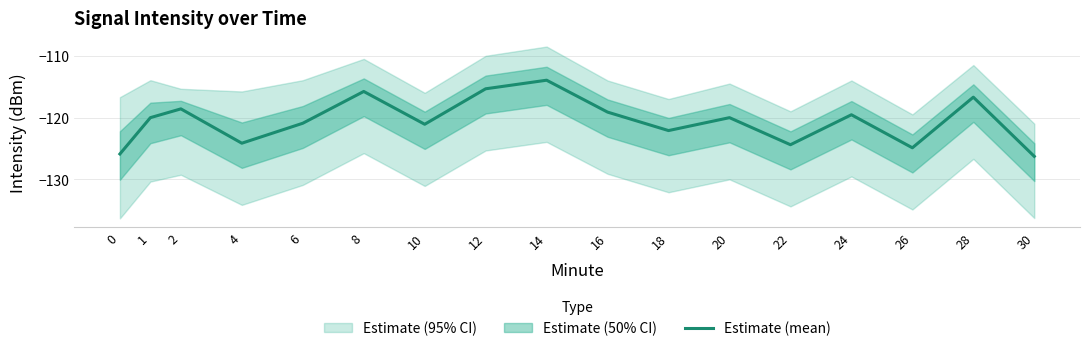

Is it true that the value at 10 is -172.3?

False